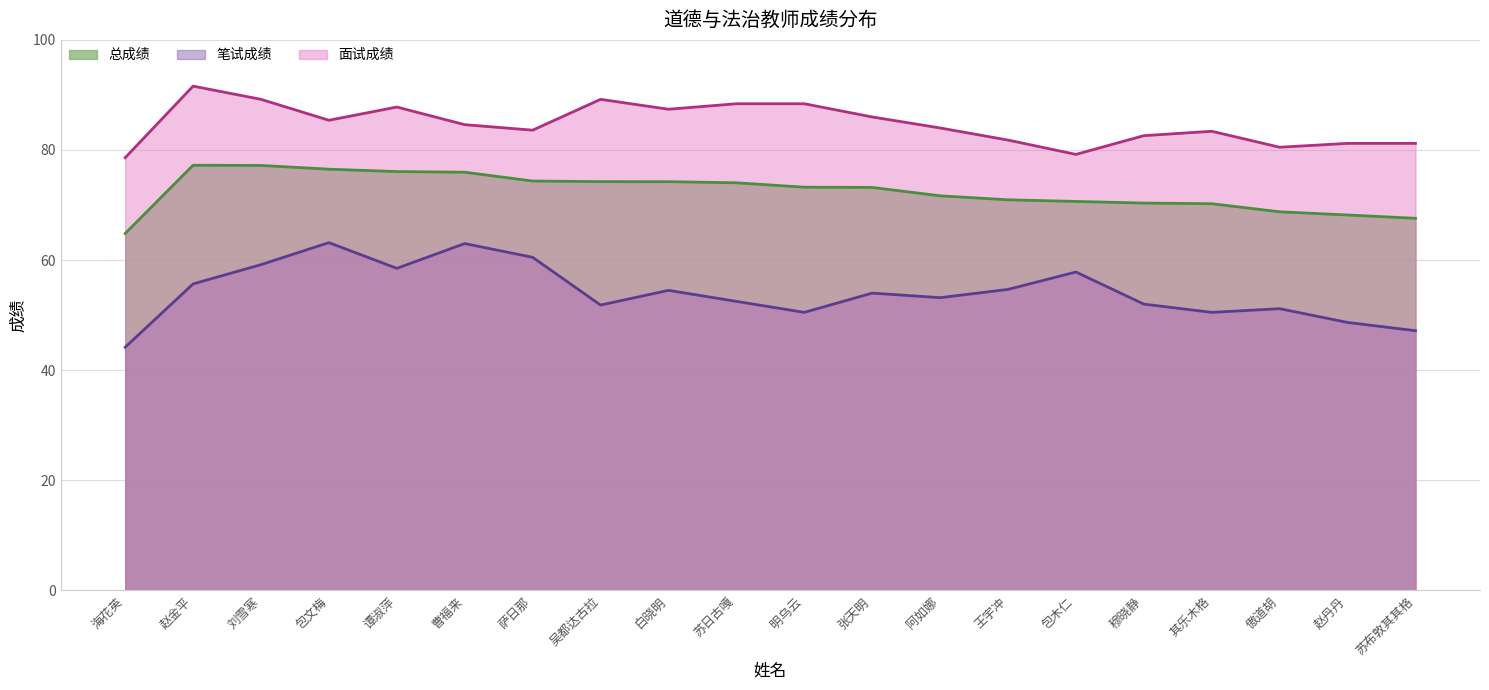

True or false: 笔试成绩 has more than 2 points higher than both neighbors.

True